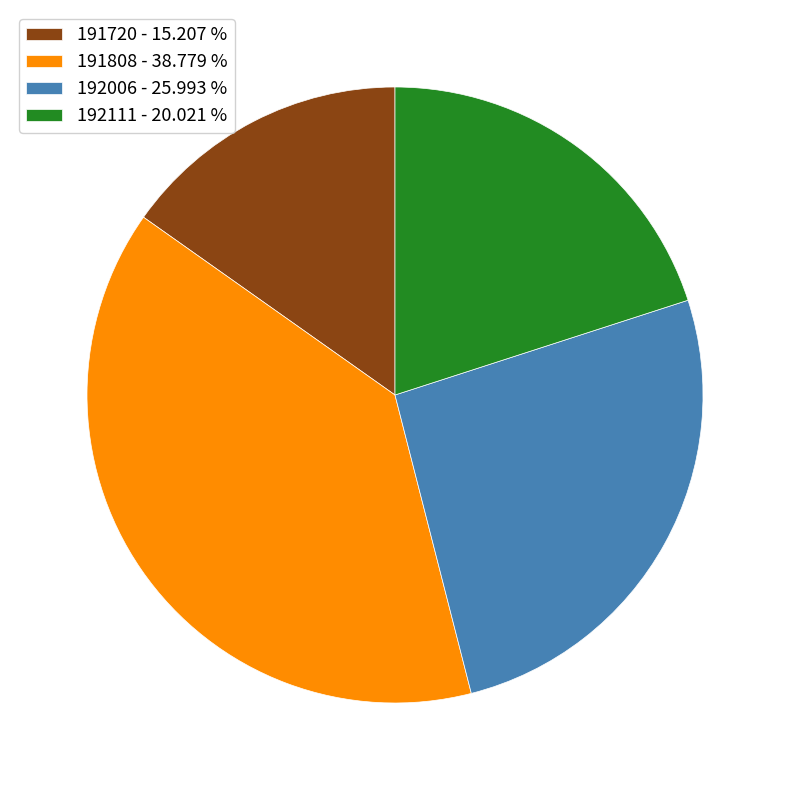

True or false: 191808 accounts for 39% of the total.

True